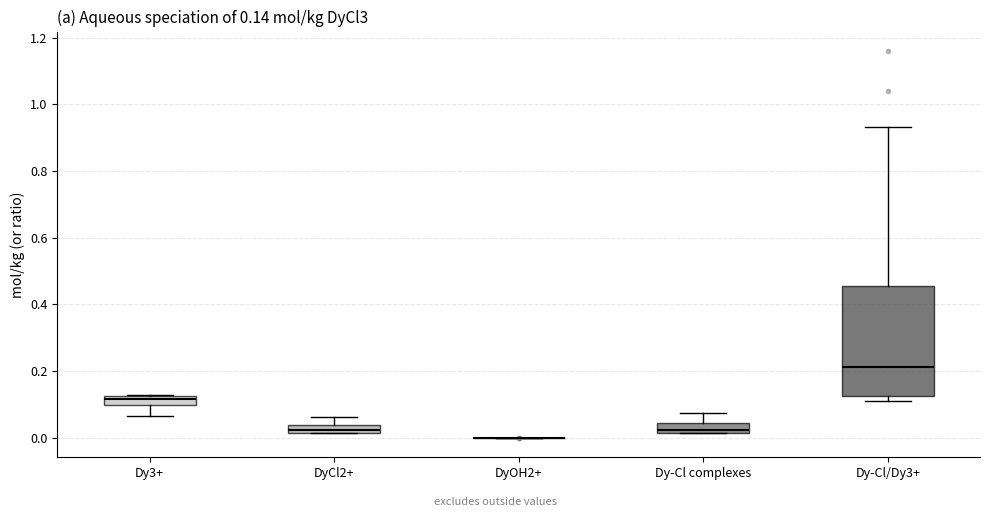

Which box is the tallest, from its lower edge to its upper edge?

Dy-Cl/Dy3+